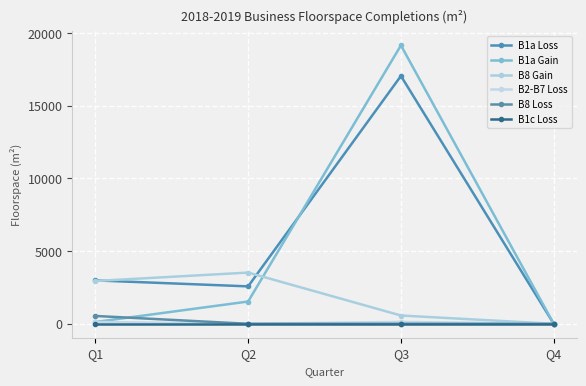

Reading left to right, what are all the values shown in this chart?

B1a Loss: Q1=2984.2	Q2=2574.0	Q3=17043.2	Q4=0.0
B1a Gain: Q1=122.8	Q2=1531.5	Q3=19146.0	Q4=0.0
B8 Gain: Q1=2942.5	Q2=3522.5	Q3=570.0	Q4=0.0
B2-B7 Loss: Q1=125.0	Q2=0.0	Q3=130.0	Q4=0.0
B8 Loss: Q1=540.0	Q2=0.0	Q3=0.0	Q4=0.0
B1c Loss: Q1=0.0	Q2=0.0	Q3=0.0	Q4=0.0